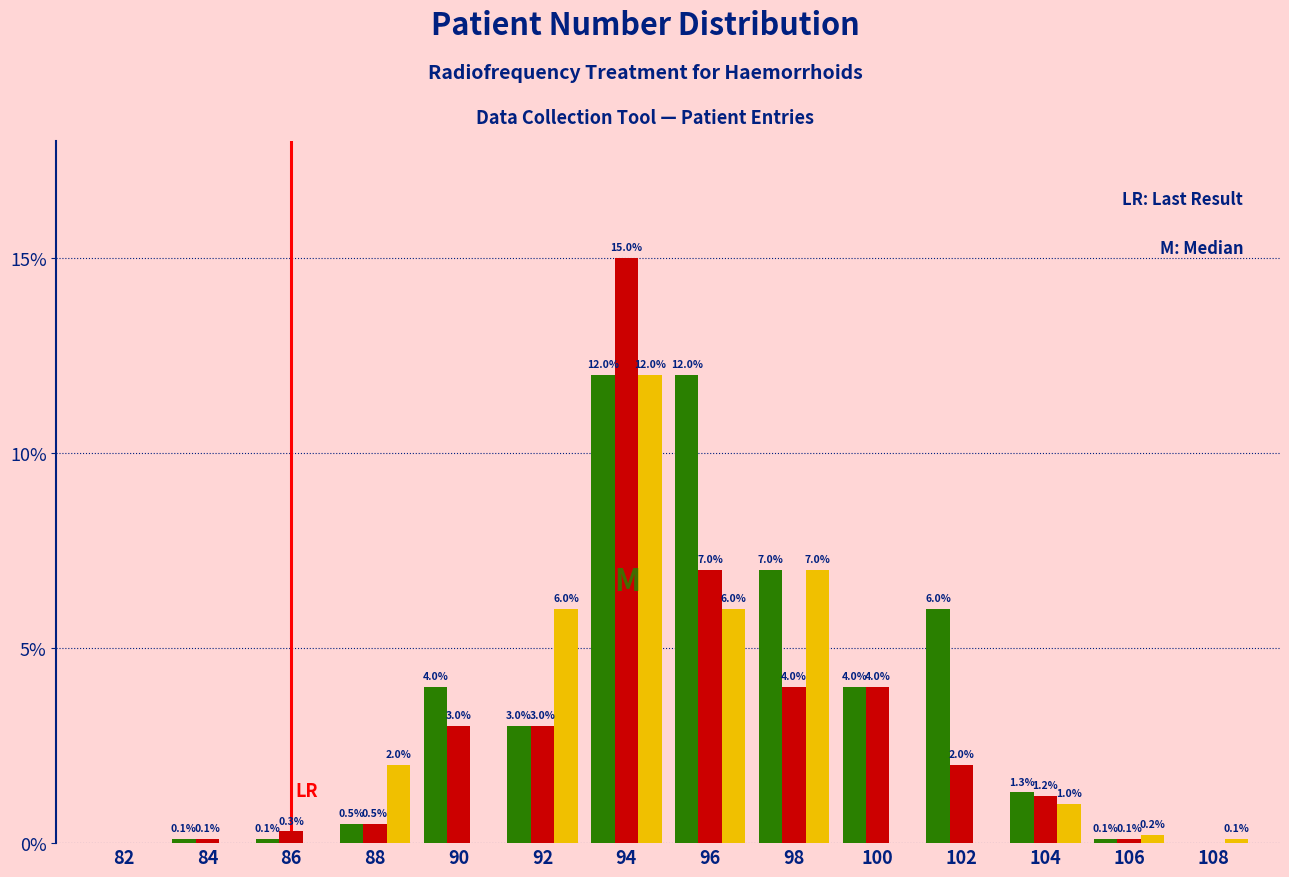

At which category is the sum across all series the highest?

94